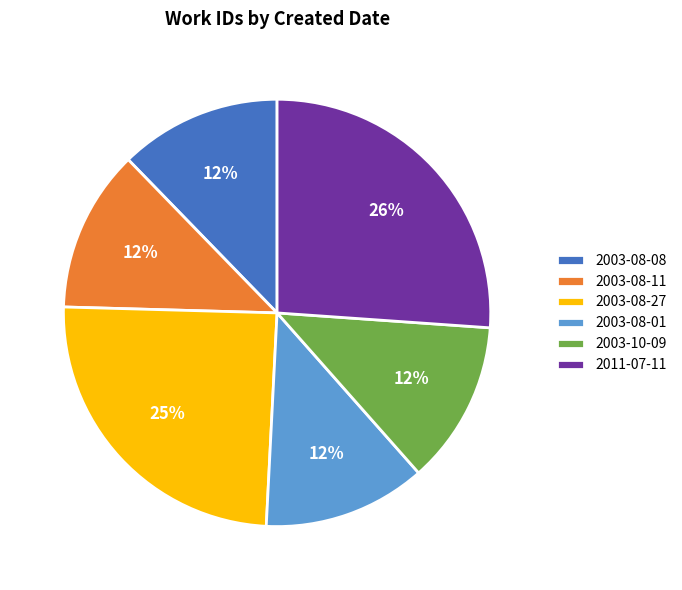

Which slice is the largest?

2011-07-11